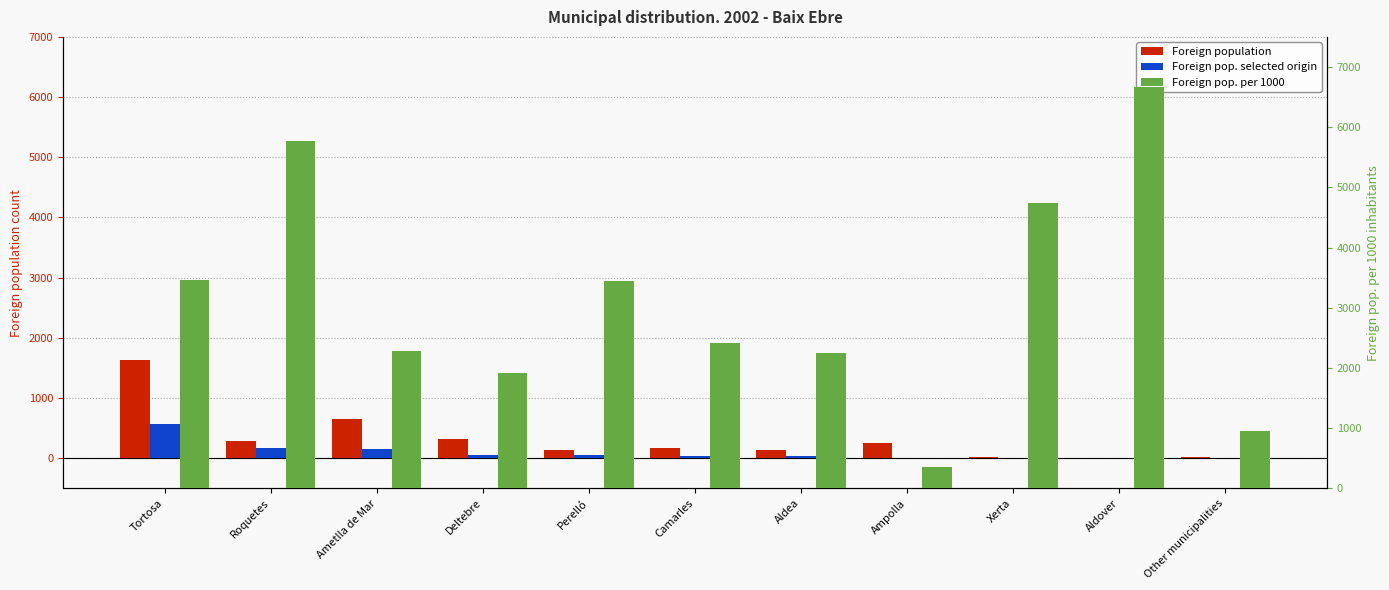

Is it true that Foreign pop. selected origin equals 49 at Perelló?

True